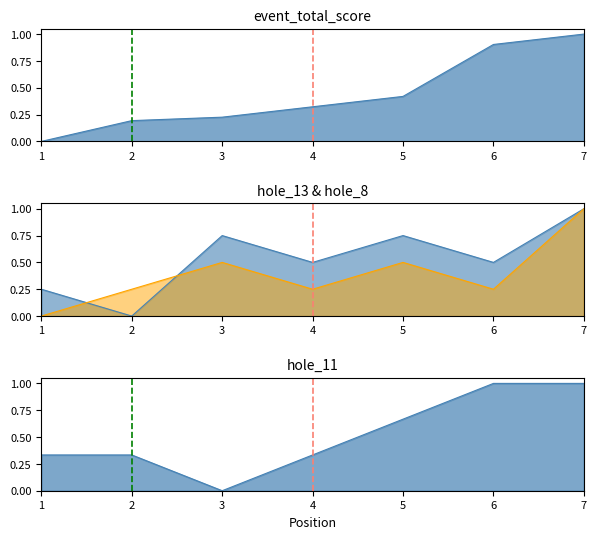

Reading right to left, extract all data points from this chart.

event_total_score: 1.0	0.9	0.4	0.3	0.2	0.2	0.0
hole_13: 1.0	0.5	0.7	0.5	0.7	0.0	0.2
hole_8: 1.0	0.2	0.5	0.2	0.5	0.2	0.0
hole_11: 1.0	1.0	0.7	0.3	0.0	0.3	0.3